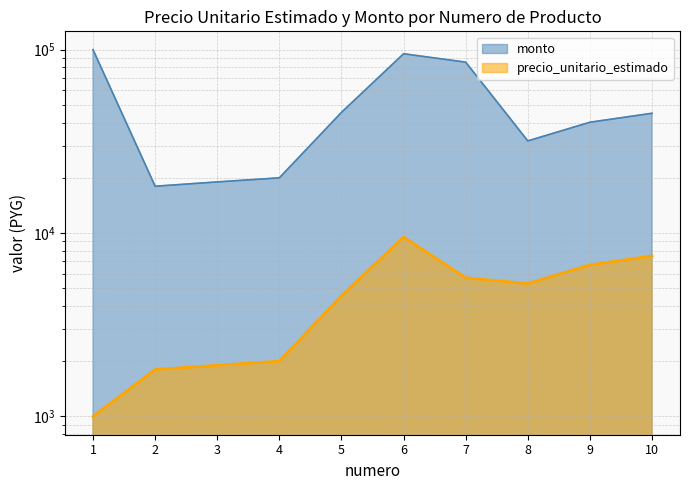

True or false: precio_unitario_estimado and monto intersect in this chart.

False